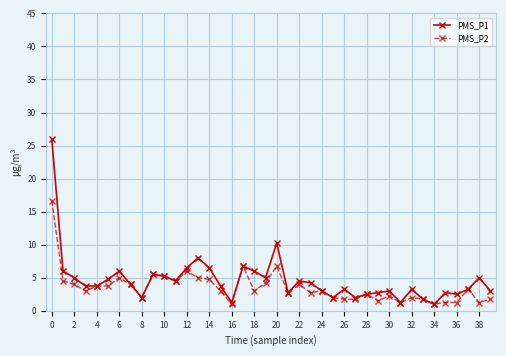

What is the value of the PMS_P2 point at the 40th from the left?

1.8